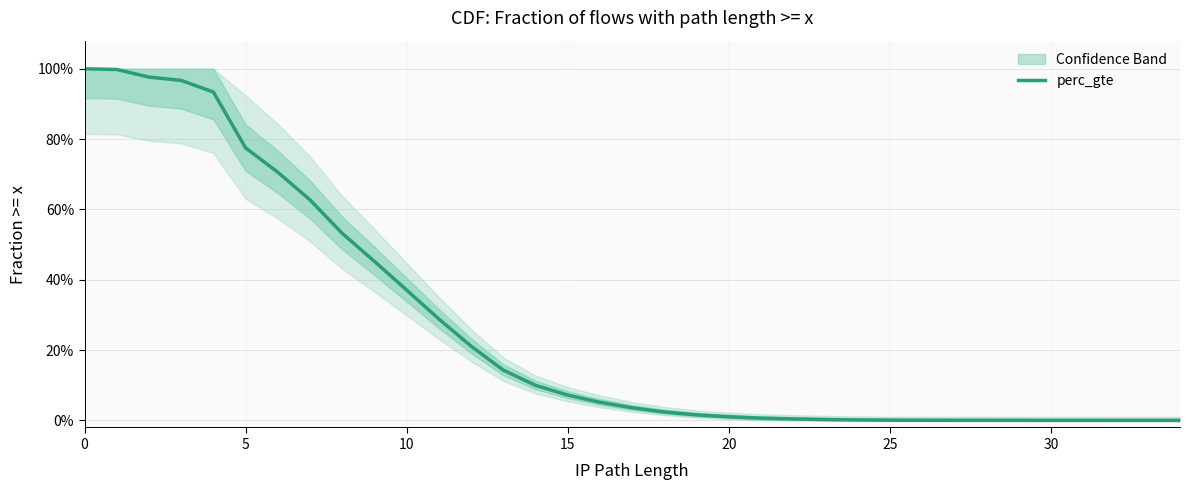

How many data points are above 0?

34